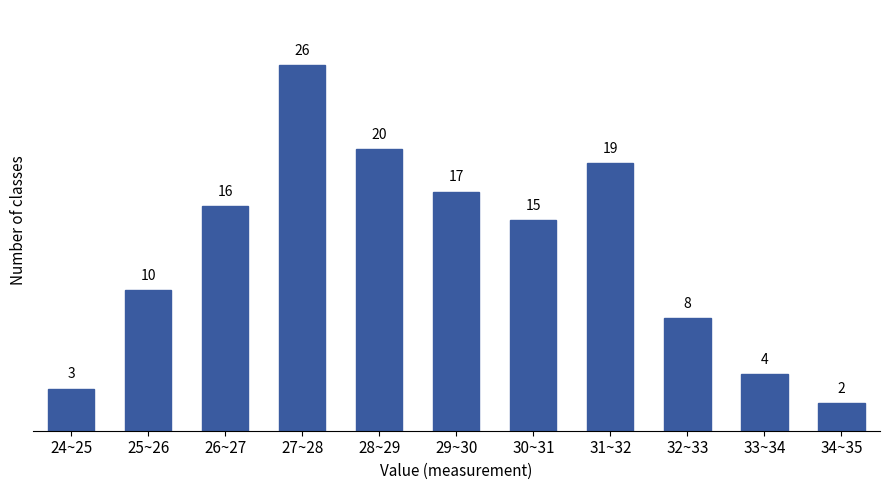

Reading right to left, extract all data points from this chart.

2	4	8	19	15	17	20	26	16	10	3